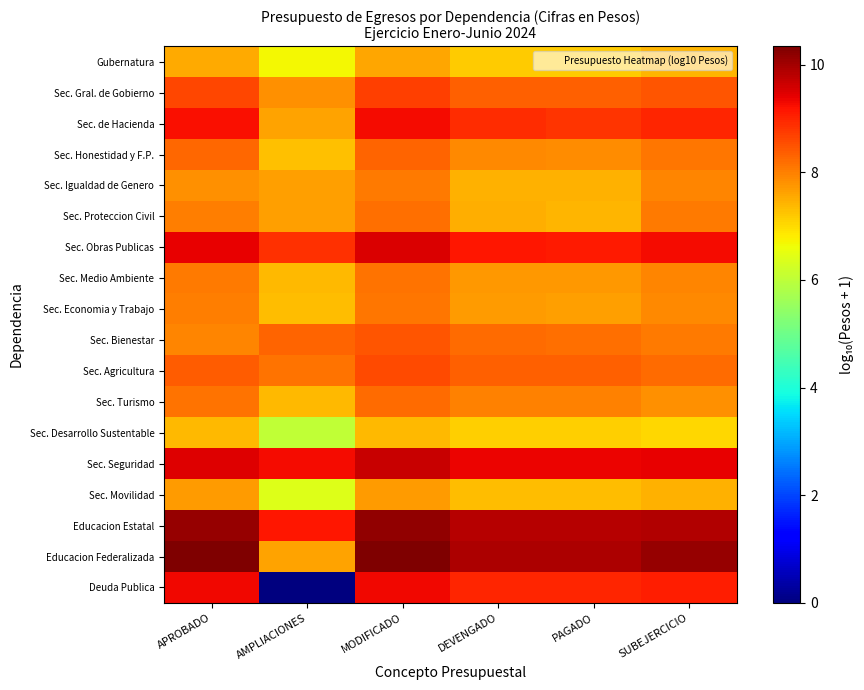

Between SUBEJERCICIO and APROBADO, which is larger?

APROBADO